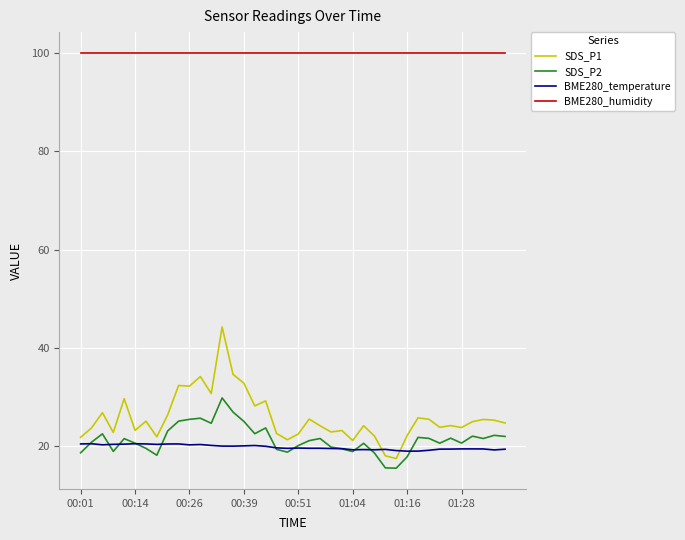

Which series has the widest spread of values?

SDS_P1